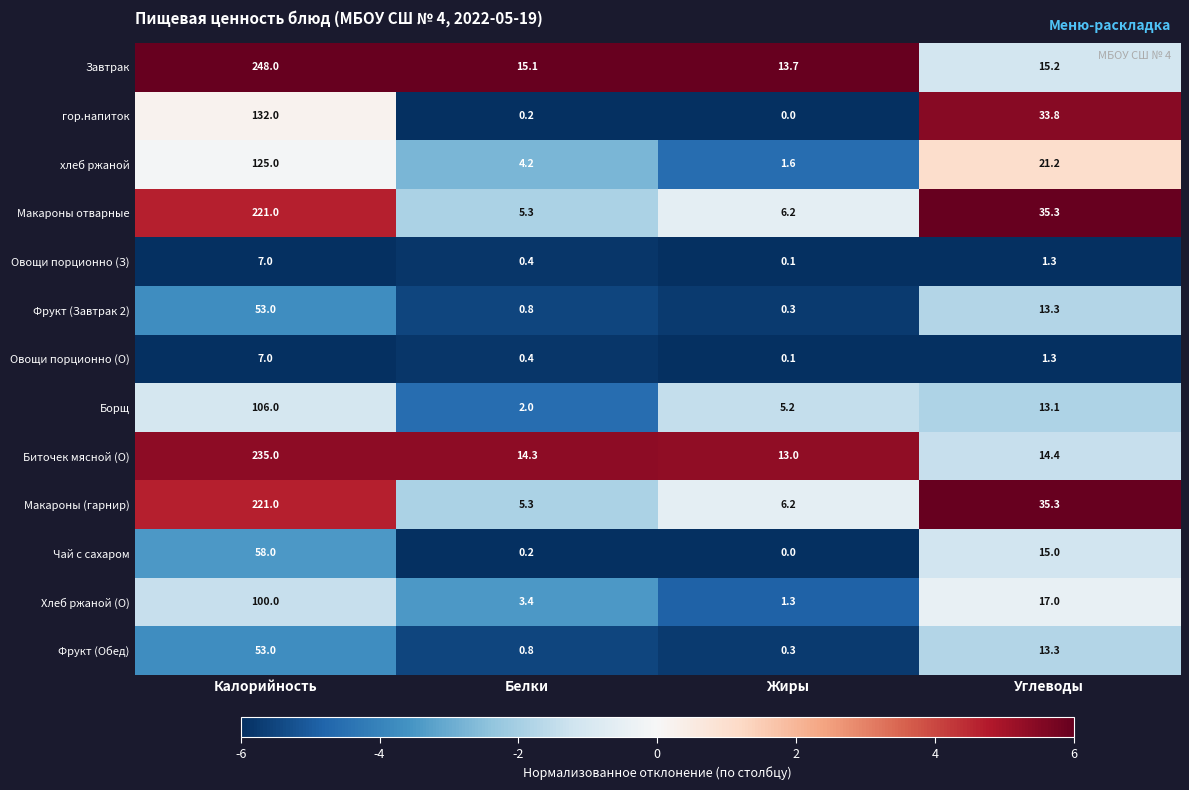

What value does the Завтрак series have at Жиры?

13.7